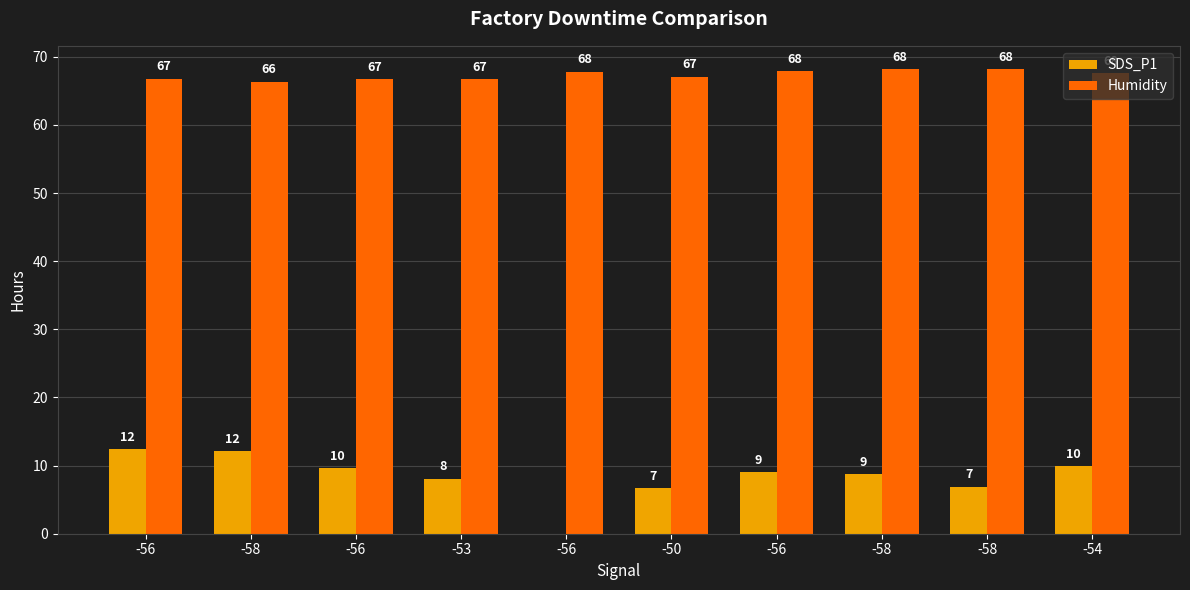

What is the difference between the Humidity values at -56 and -56?

1.0